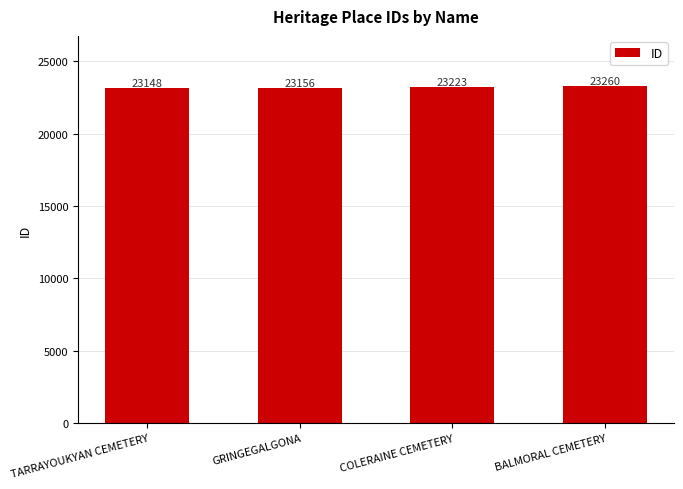

Does the chart contain any negative values?

No